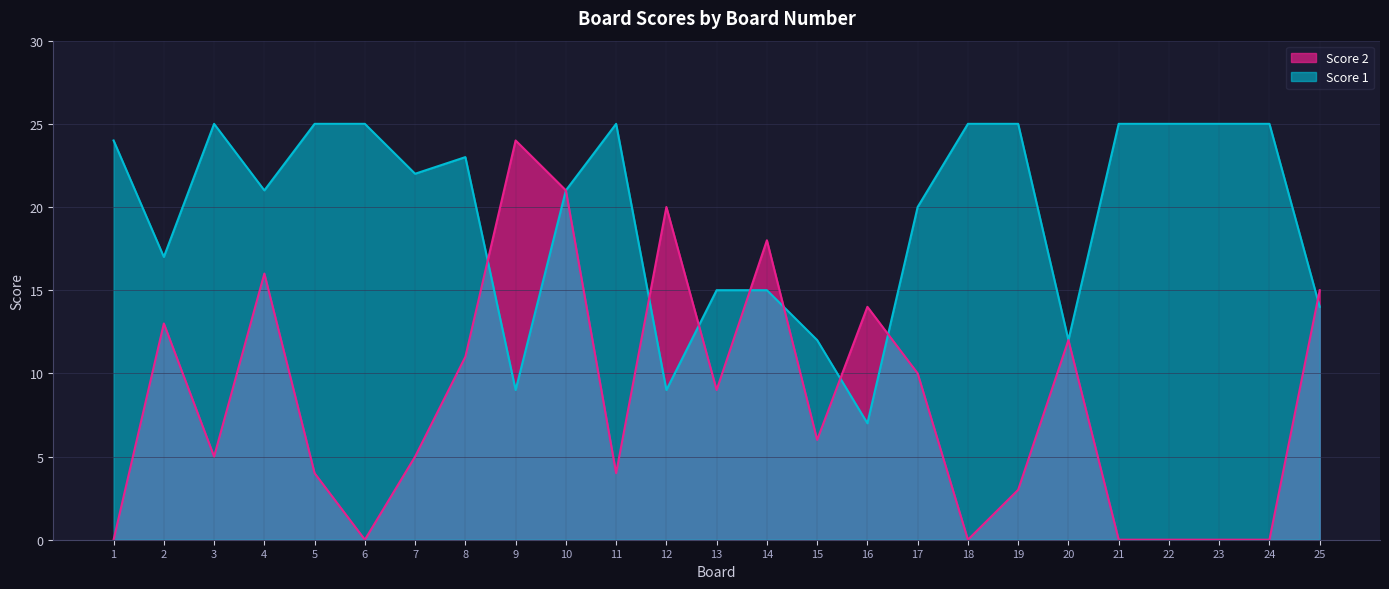

What is the difference between the second highest and minimum values in the Score 1 series?

18